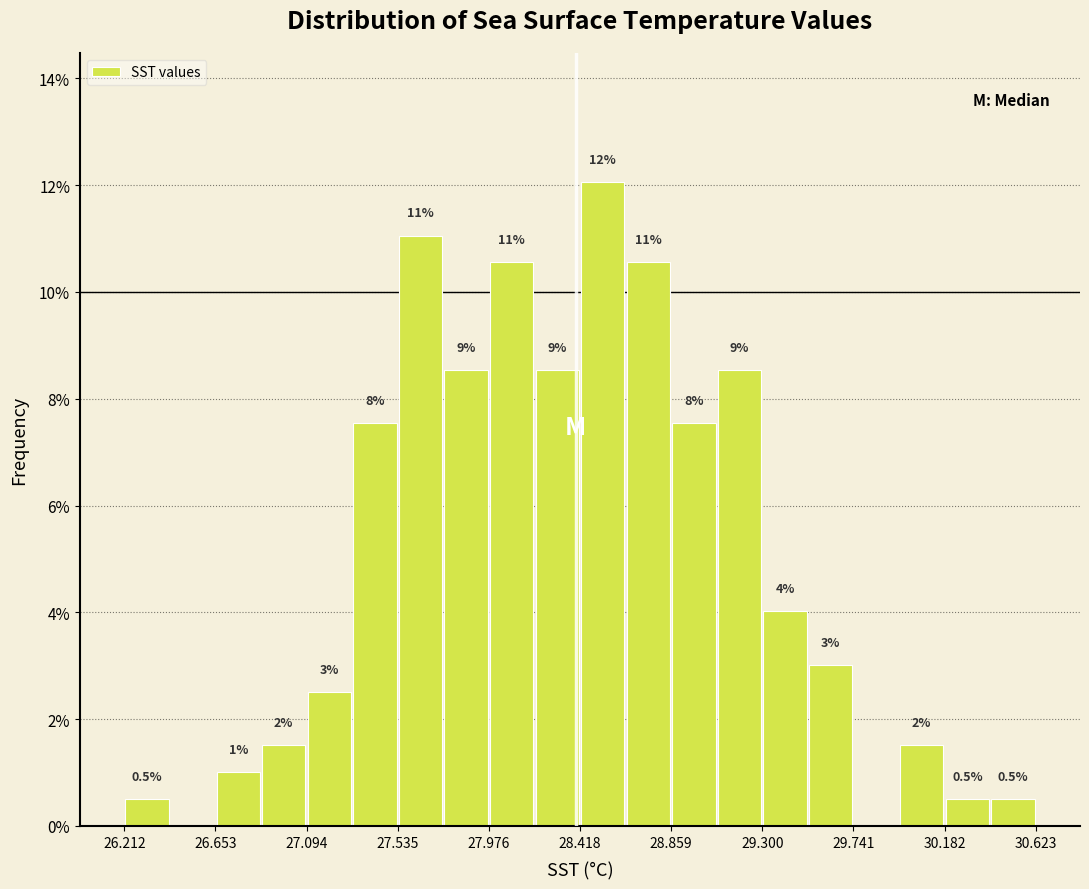

Over which range of the x-axis is the bar tallest?

28.40 to 28.65